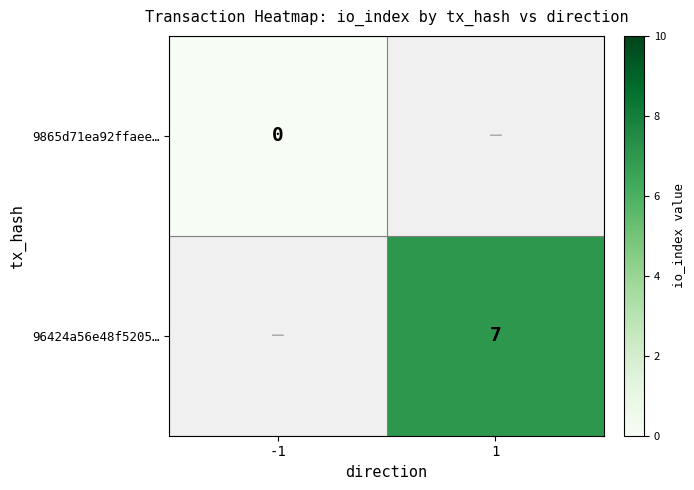

Is the value of 9865d71ea92ffaee… at -1 greater than the value of 96424a56e48f5205… at 1?

No